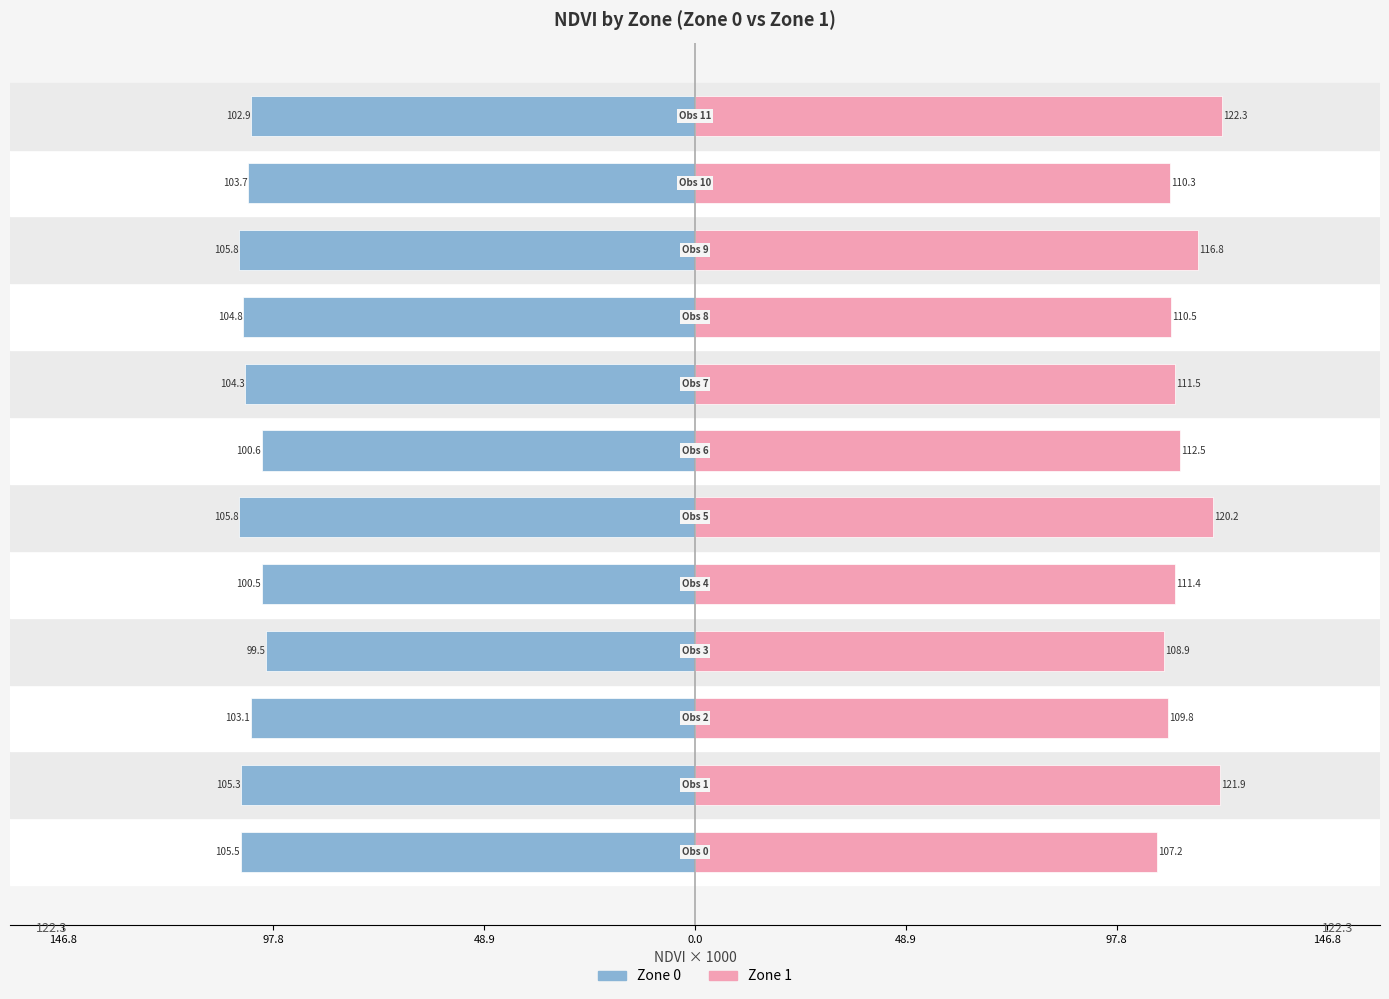

At how many categories does at least one series exceed 69?

12